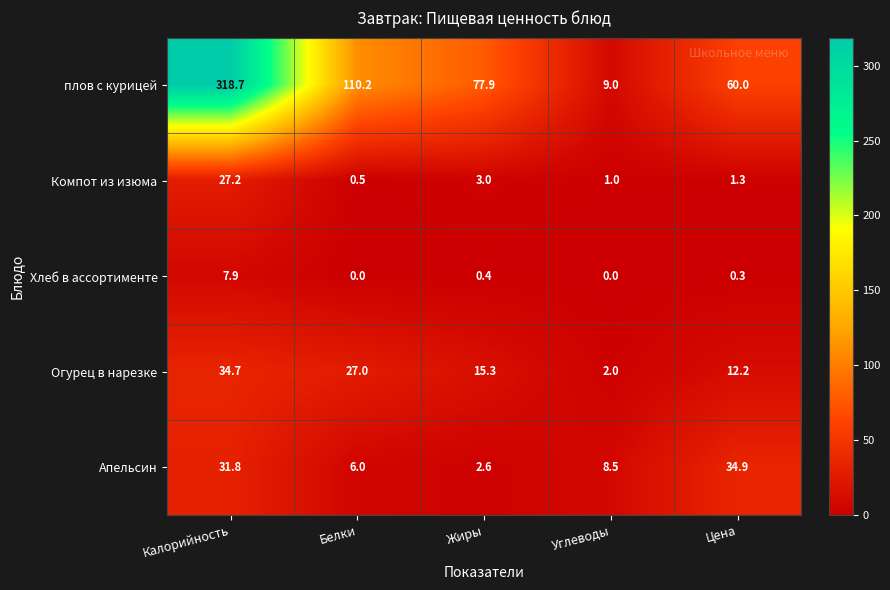

Which series changed the most between Углеводы and Цена?

плов с курицей